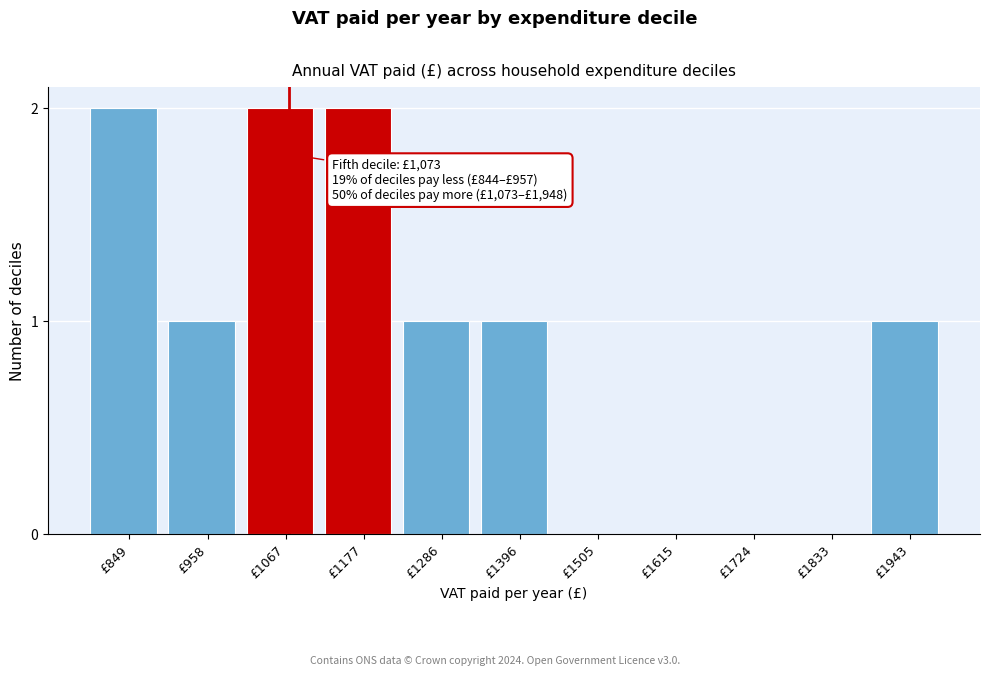

Reading left to right, list all the values displayed in this chart.

£849=2	£958=1	£1067=2	£1177=2	£1286=1	£1396=1	£1505=0	£1615=0	£1724=0	£1833=0	£1943=1